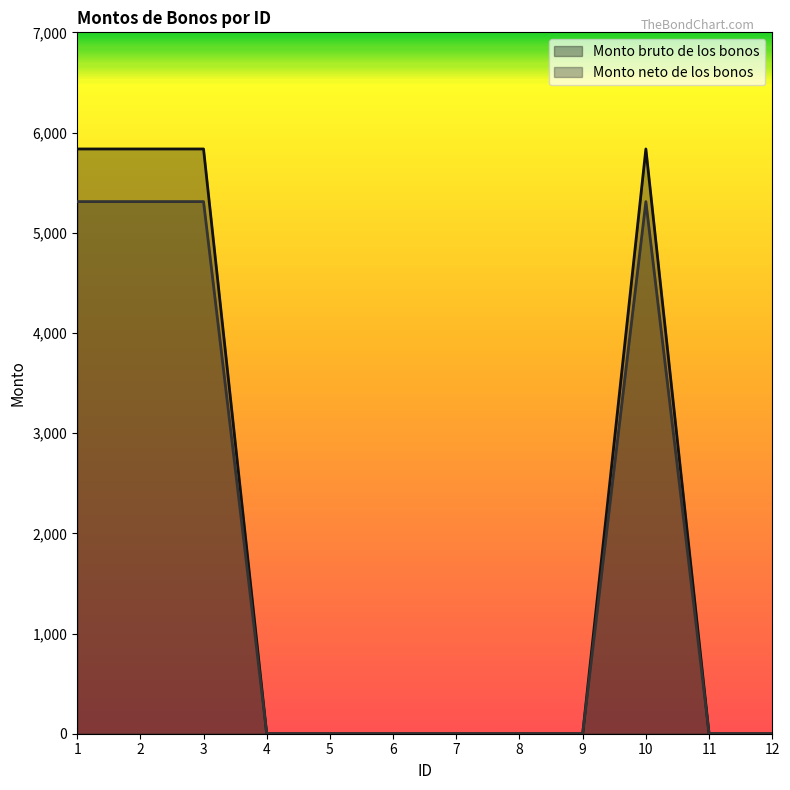

Between 3 and 8, which series saw the biggest shift?

Monto bruto de los bonos